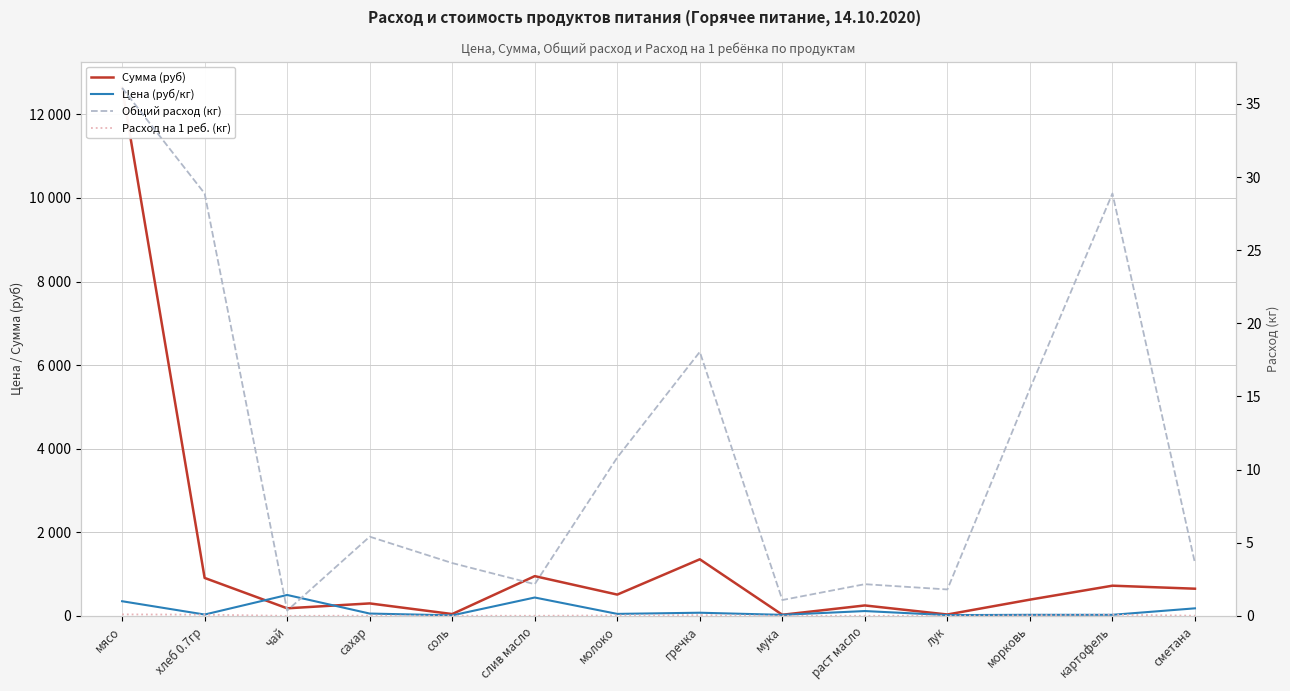

Which series changed the most between морковь and сметана?

Сумма (руб)